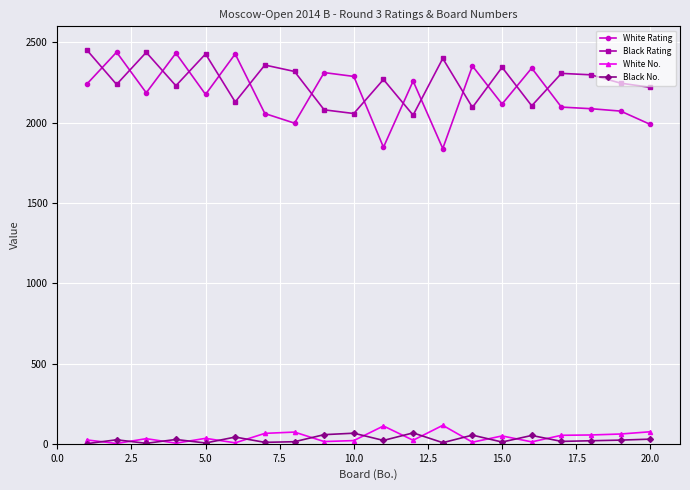

True or false: Black Rating has more than 1 points higher than both neighbors.

True